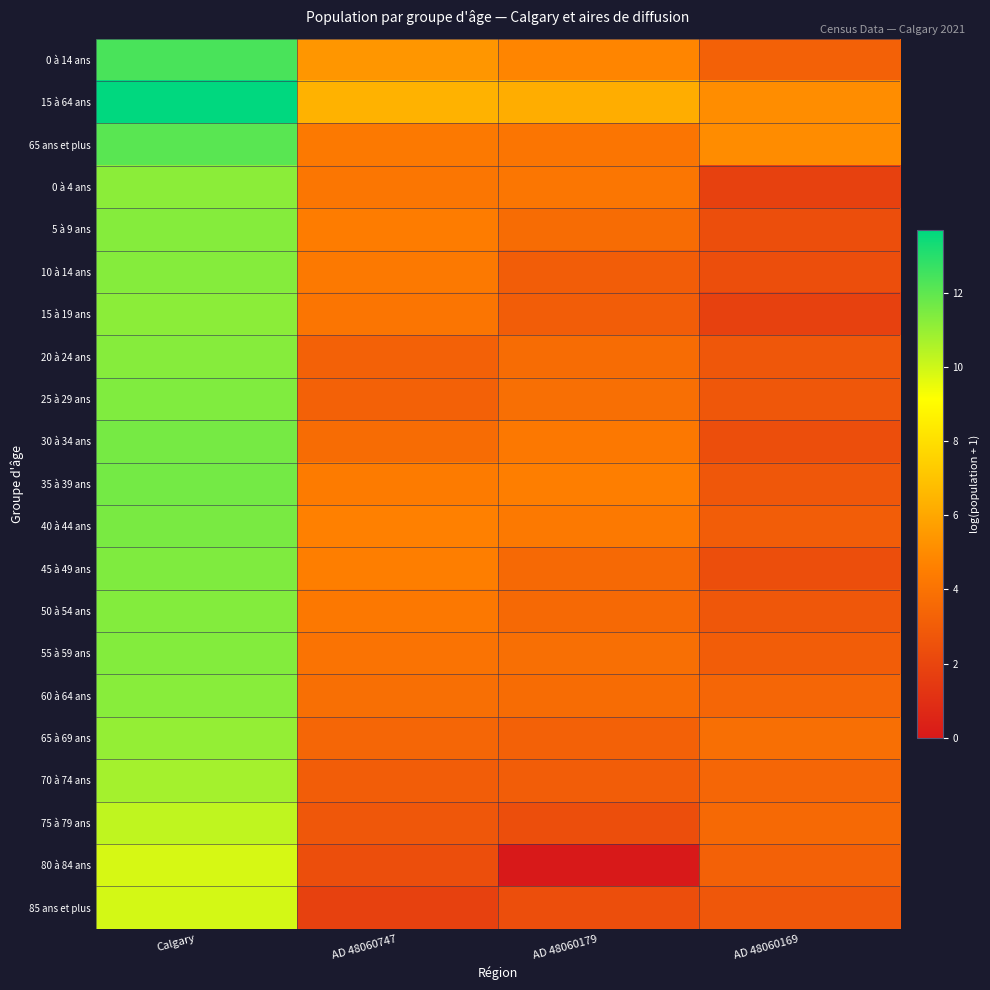

Count the number of categories in the chart.

4